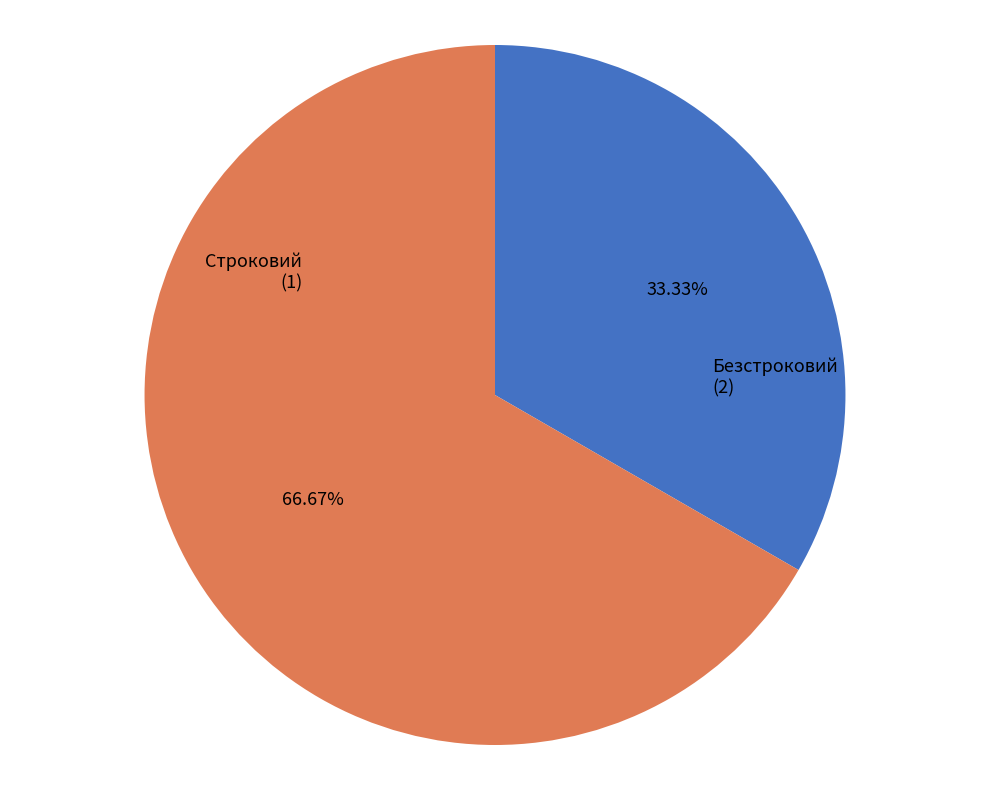

Is there any slice that represents more than half of the pie?

Yes